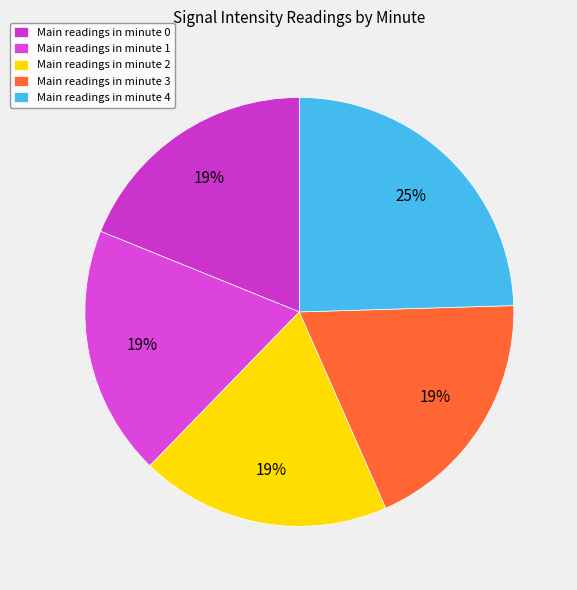

How many slices are in this pie chart?

5